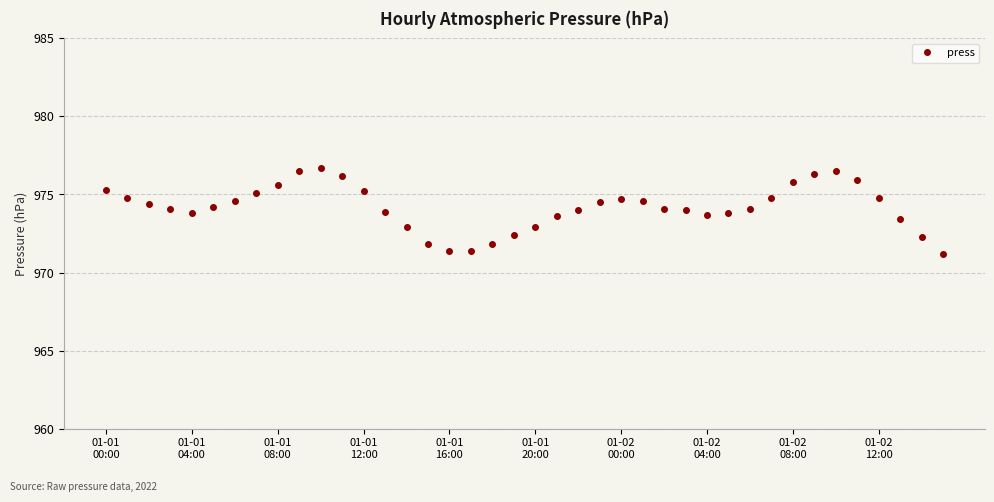

What is the value of the 12th point from the left?

976.2